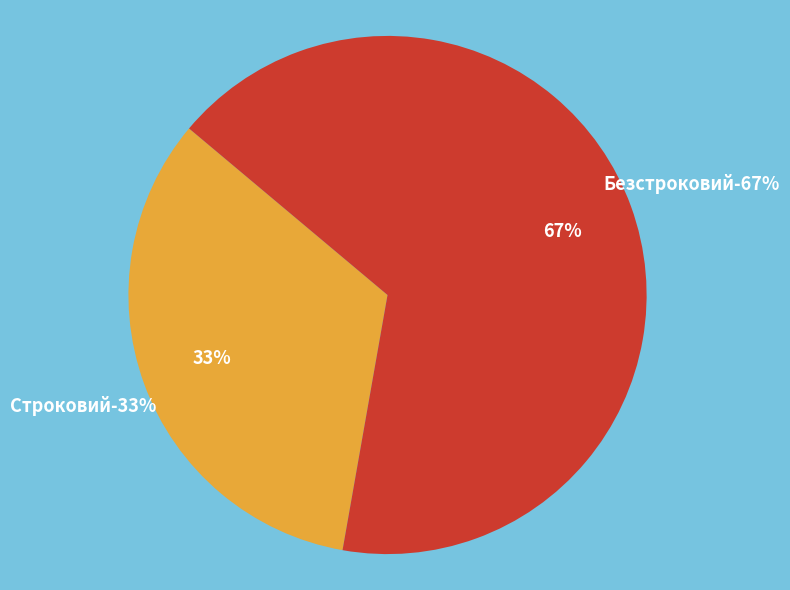

To the nearest percent, what portion does Строковий represent?

33%